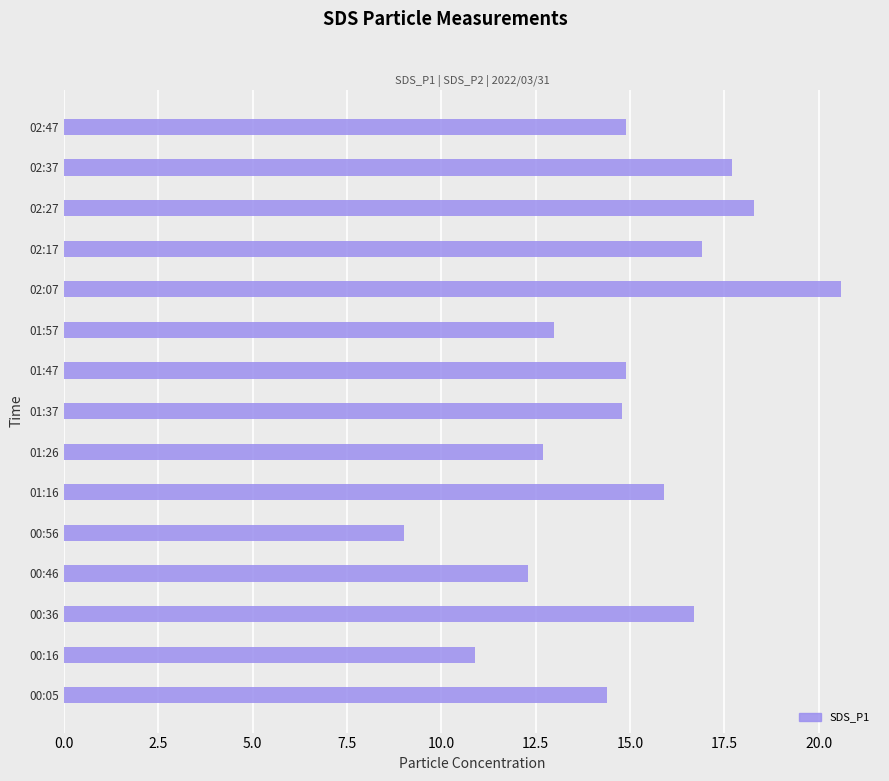

Between 02:37 and 01:47, which is larger?

02:37